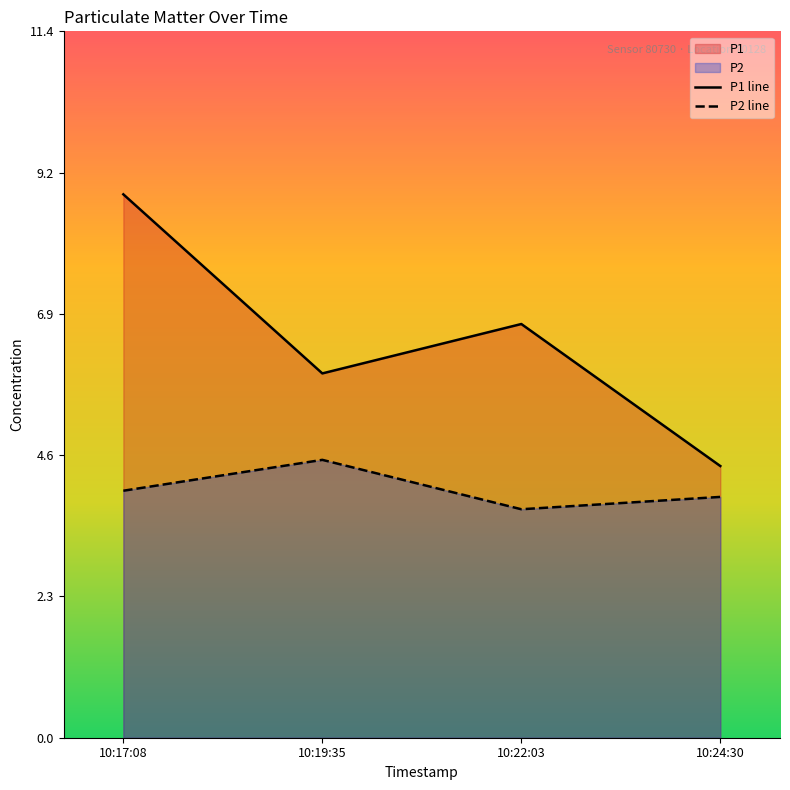

The P1 line series shows 5.9 at 10:19:35. True or false?

True